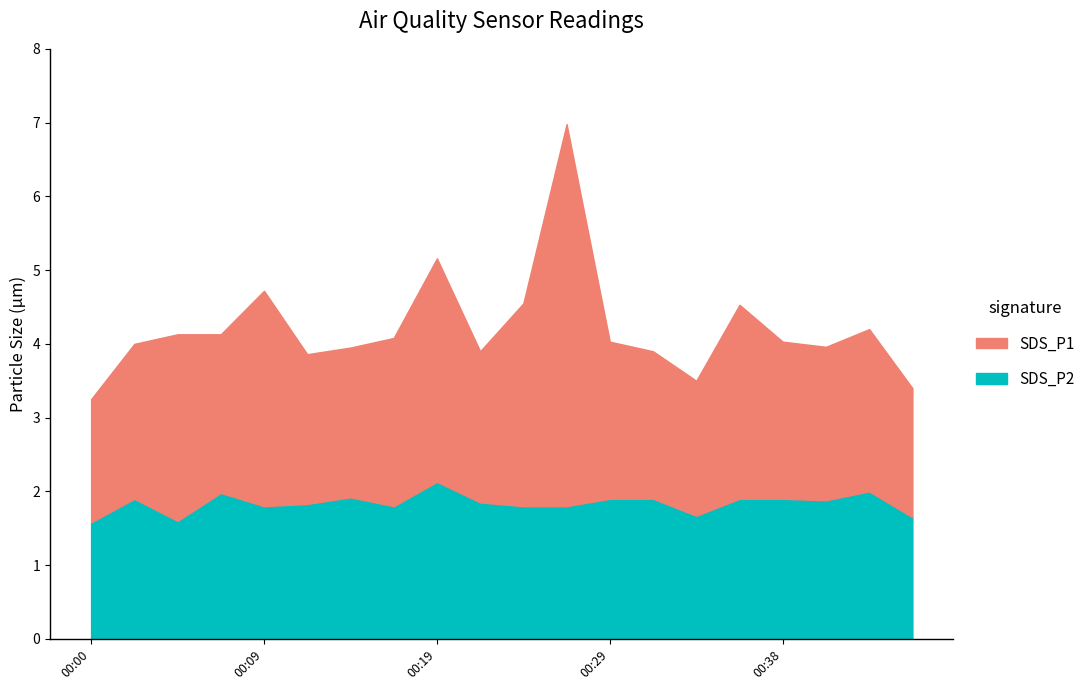

What is the value of the SDS_P2 point at the 7th from the left?

1.9